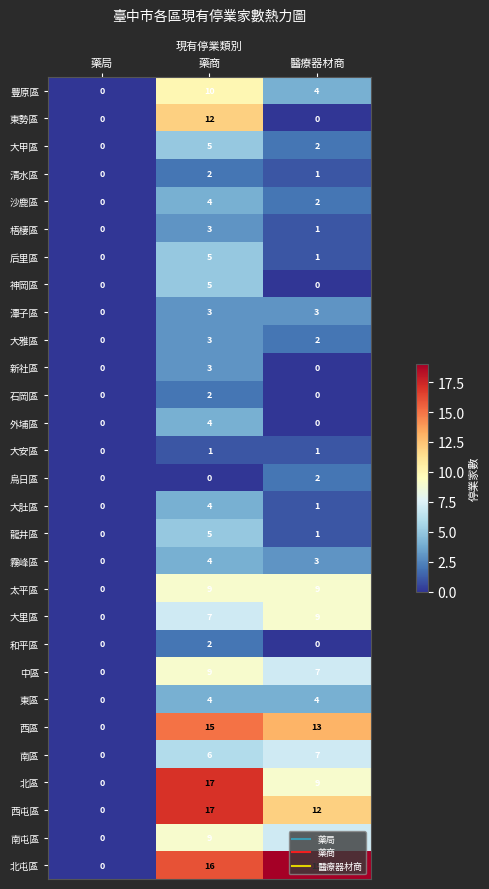

What is the spread (max minus min) of values at 藥商?

17